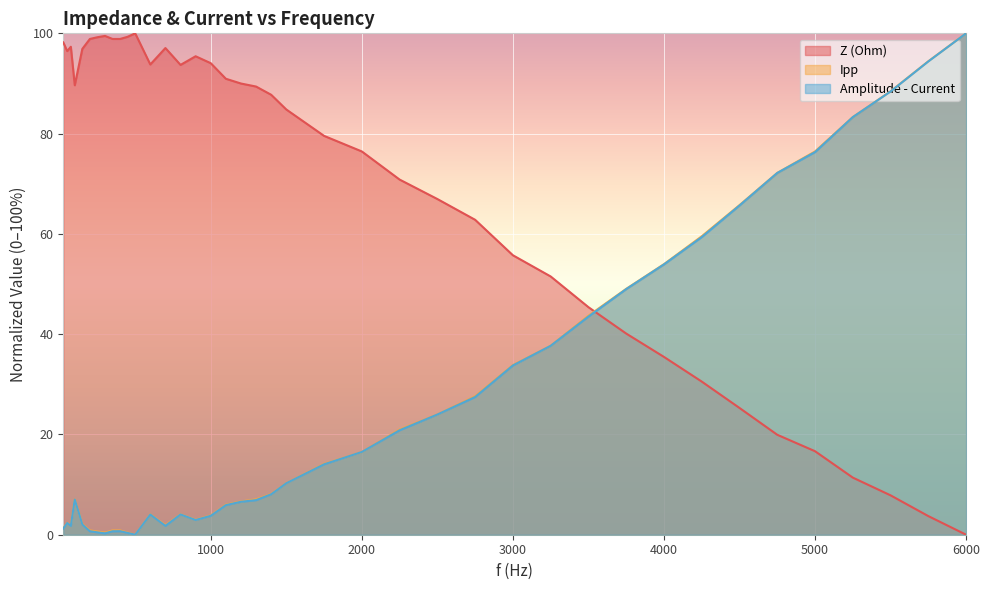

At which category does the chart reach its peak across all series?

501